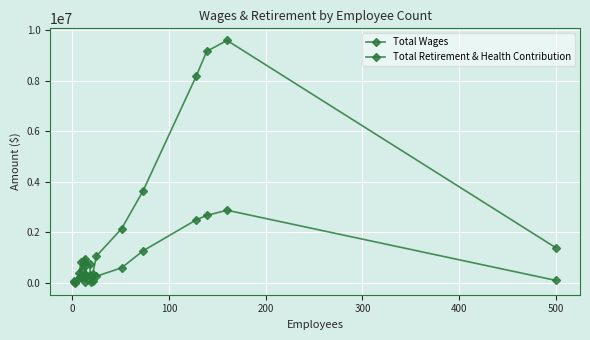

At how many categories does at least one series exceed 4255422?

3